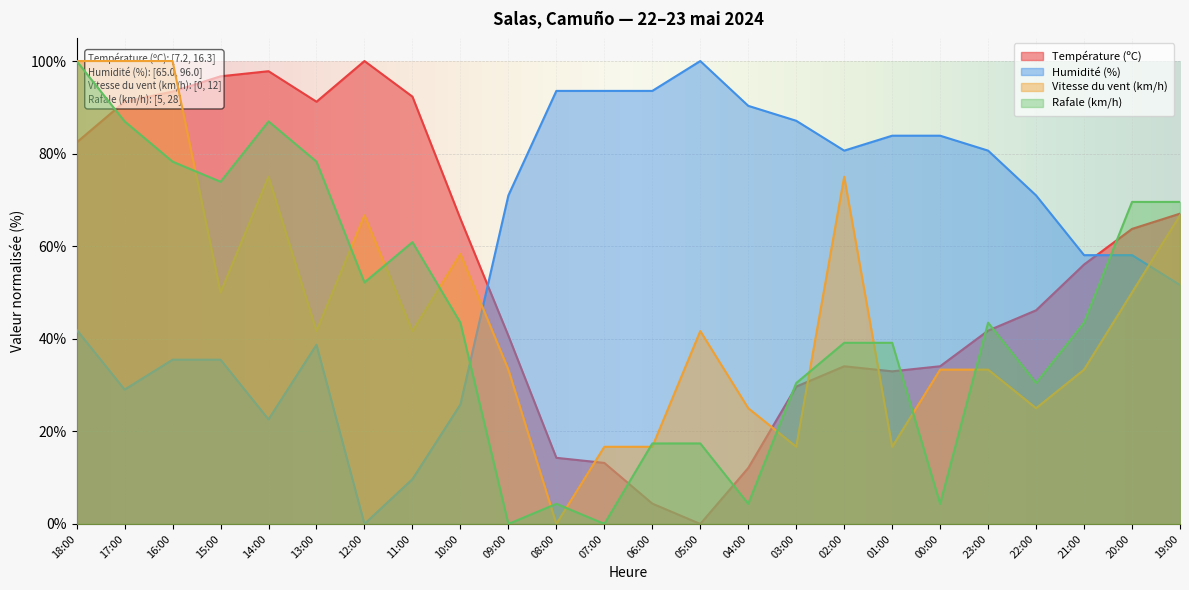

Which series has the largest range (max minus min)?

Température (ºC)